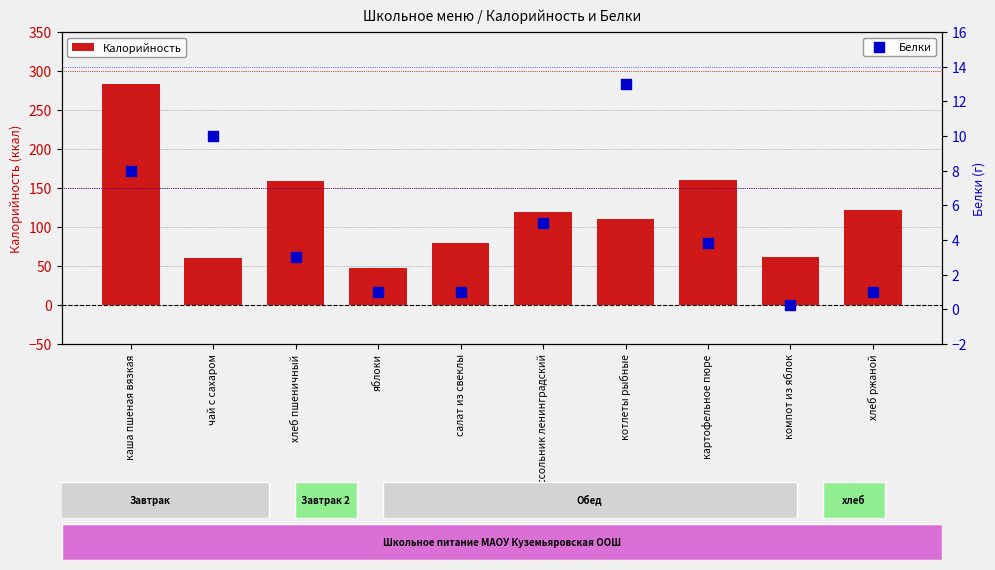

What are all the series names shown in the legend?

Калорийность, Белки